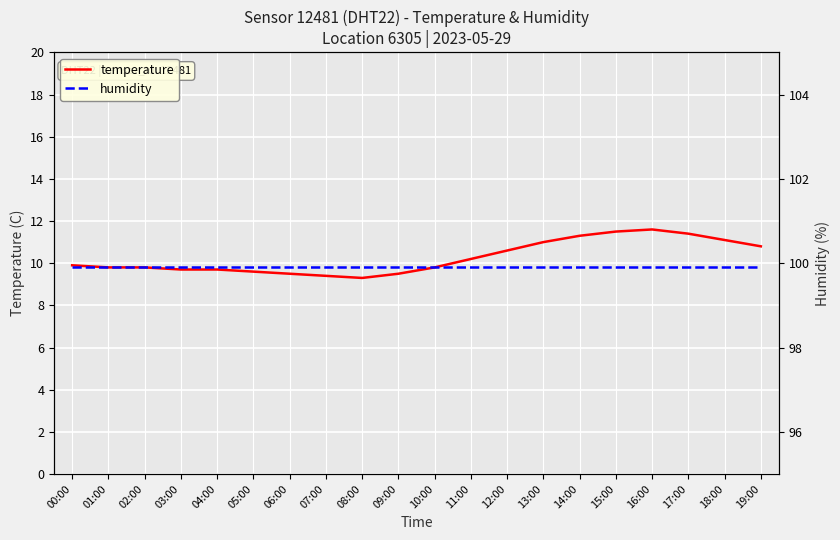

How many data points does each series have?

20